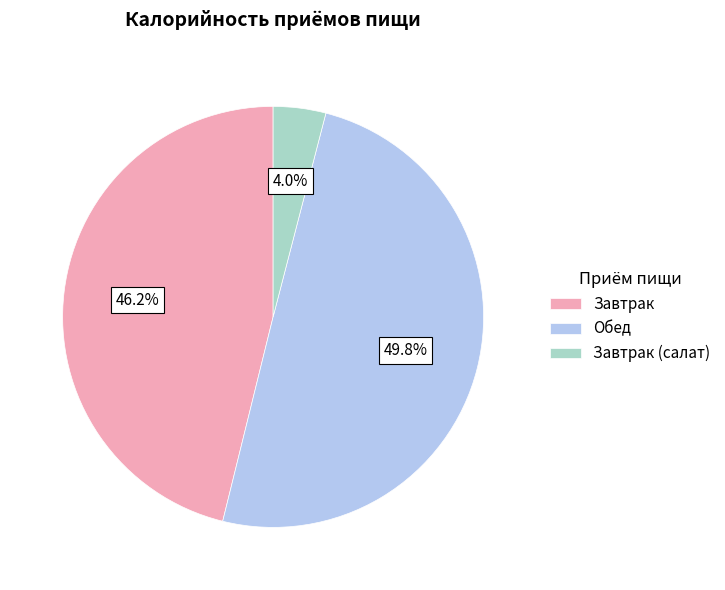

To the nearest percent, what portion does Завтрак represent?

46%